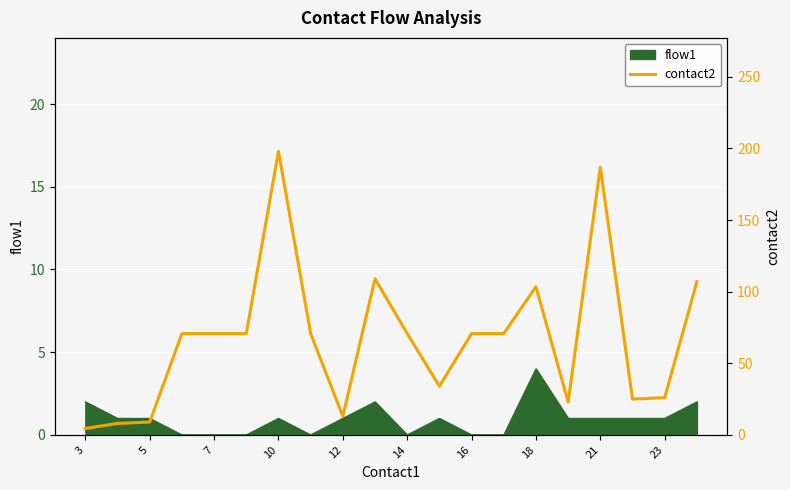

The flow1 series shows -2 at 7. True or false?

False